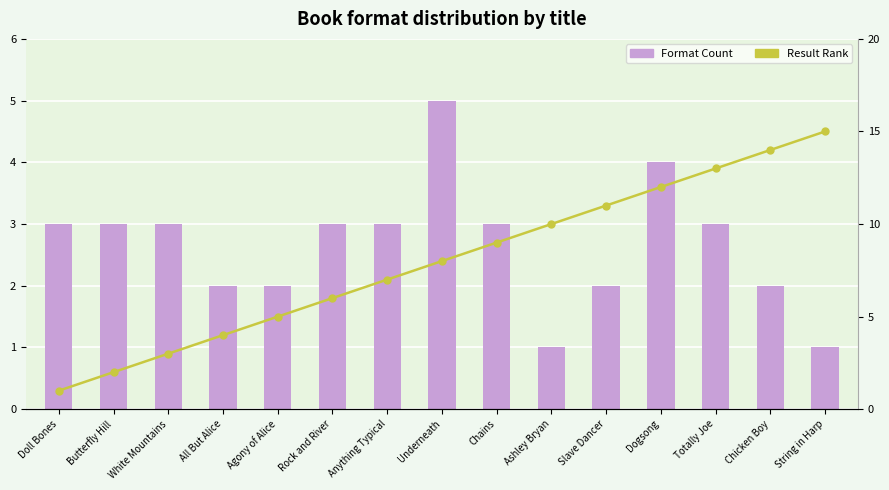

What is the difference between the maximum and minimum values in the Result Rank series?

14